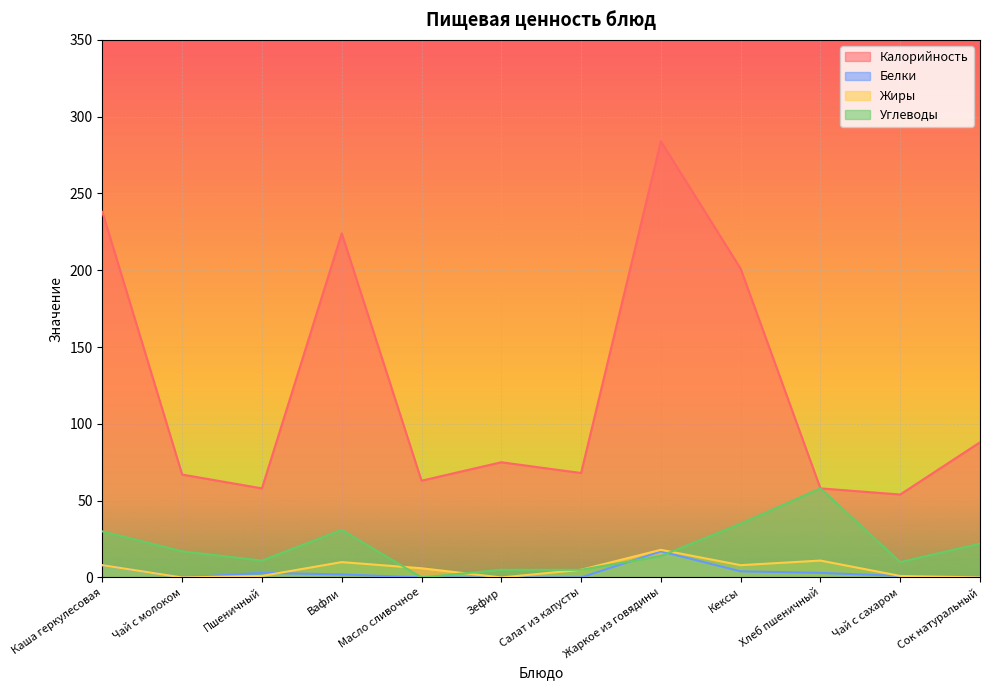

Where is the first local minimum for Углеводы?

Пшеничный